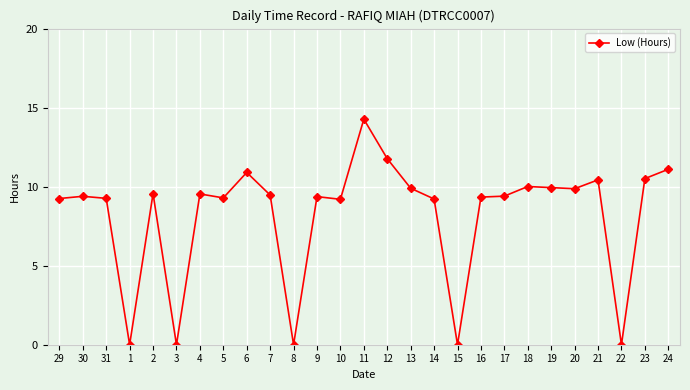

True or false: the data has more than 2 interior local peaks.

True